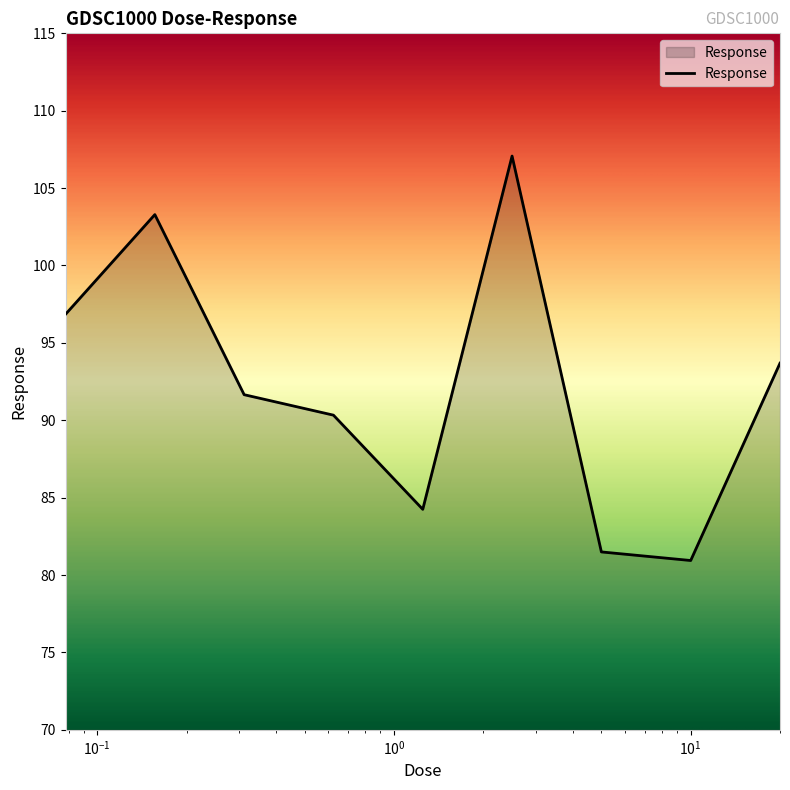

What is the minimum value shown in the chart?

80.9